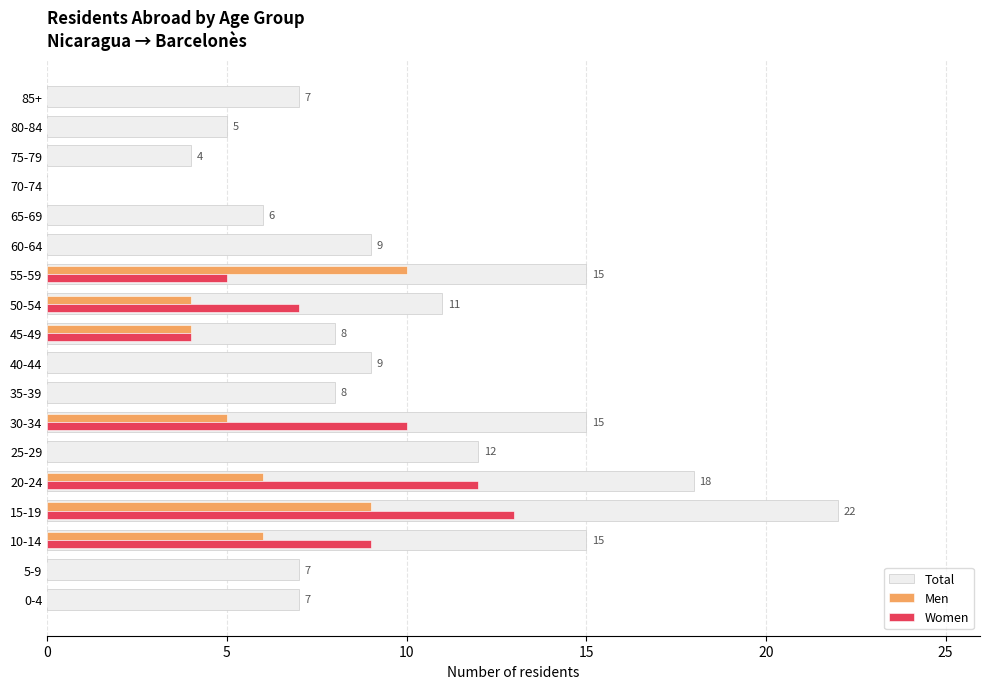

The Total series shows 5 at 80-84. True or false?

True